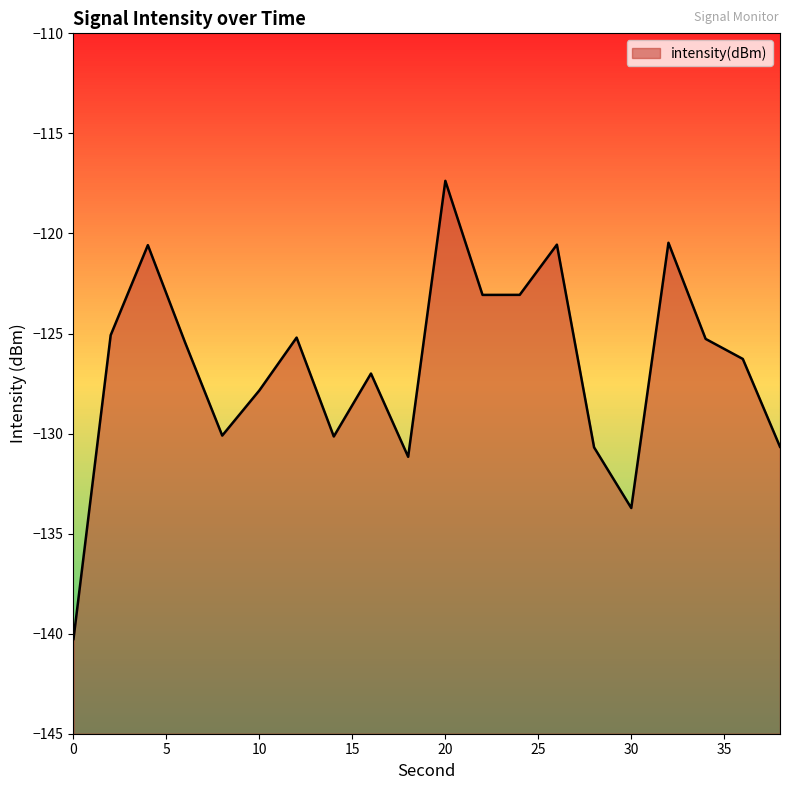

What is the change in value from 10 to 16?

+0.8